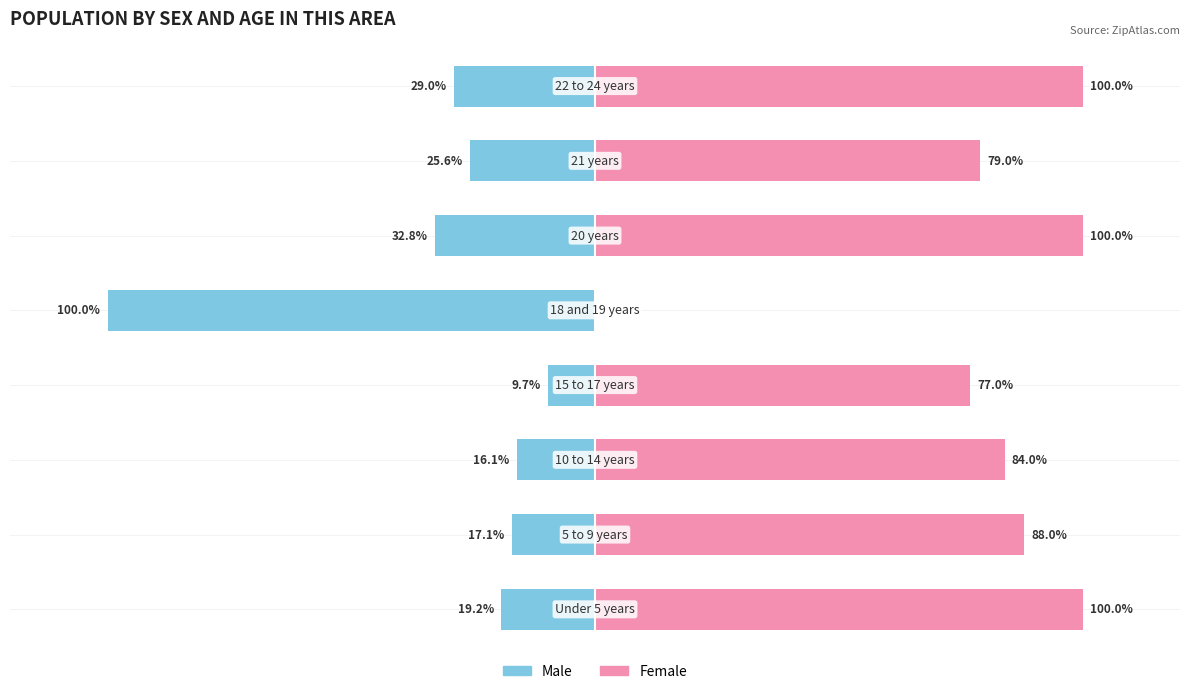

Which series changed the most between 2 and 7?

Female